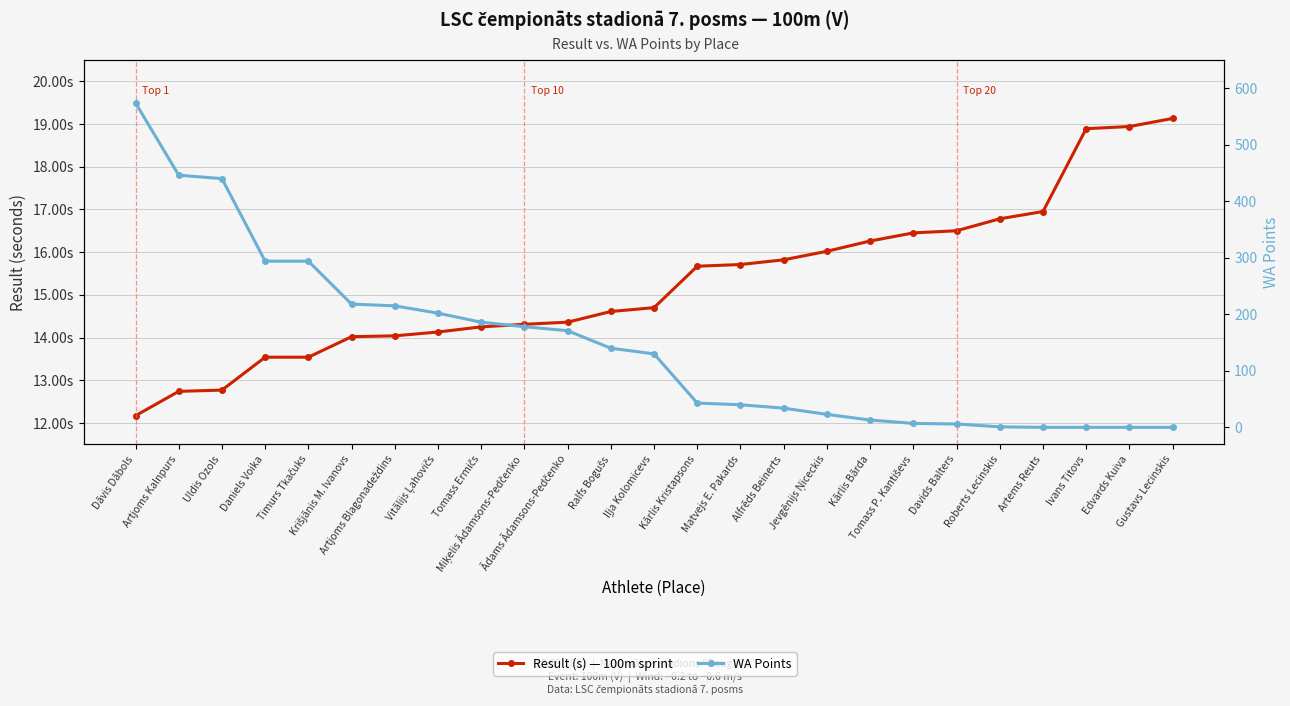

List the labels in order of Result (s) — 100m sprint value, smallest first.

Dāvis Dābols, Artjoms Kalnpurs, Uldis Ozols, Daniels Voika, Timurs Tkačuks, Krišjānis M. Ivanovs, Artjoms Blagonadeždins, Vitālijs Ļahovičs, Tomass Ermičs, Miķelis Ādamsons-Pedčenko, Ādams Ādamsons-Pedčenko, Ralfs Bogušs, Iļja Kolomicevs, Kārlis Kristapsons, Matvejs E. Pakards, Alfrēds Beinerts, Jevgēnijs Ņiceckis, Kārlis Bārda, Tomass P. Kantiševs, Davids Balters, Roberts Lecinskis, Artems Reuts, Ivans Titovs, Edvards Kuiva, Gustavs Lecinskis